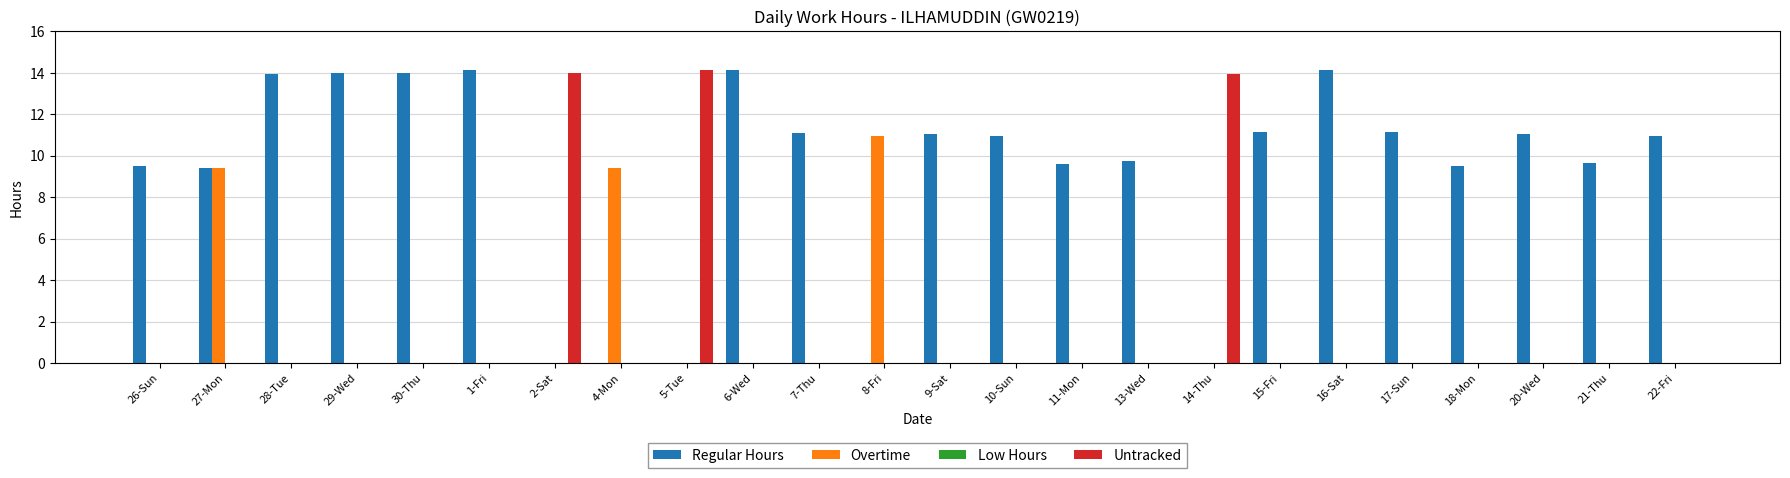

Which series has the largest total across all categories?

Regular Hours